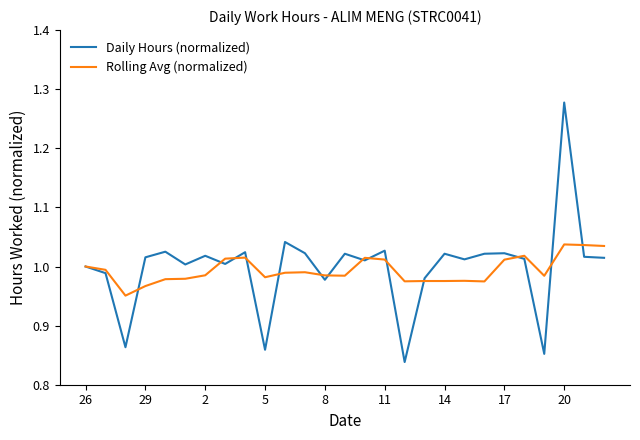

Which series has the largest range (max minus min)?

Daily Hours (normalized)